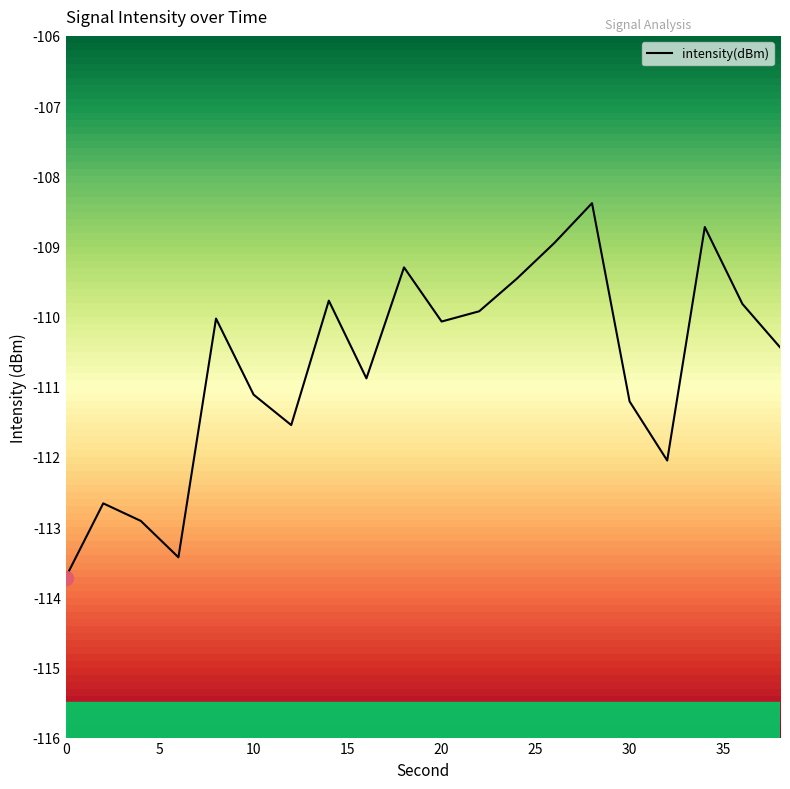

Does the chart display data point markers on the line(s)?

No